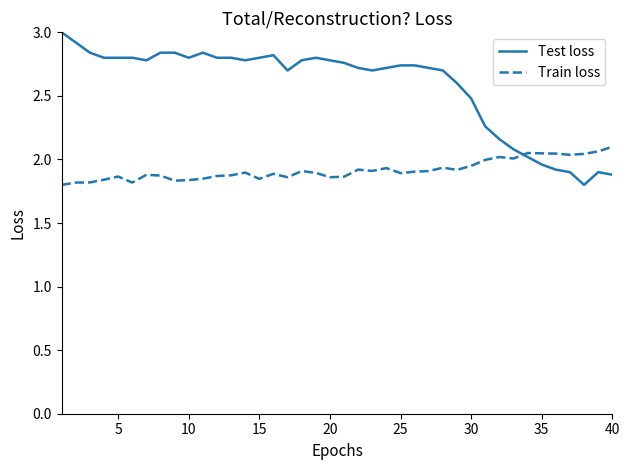

What is the difference between the second highest and minimum values in the Test loss series?

1.1